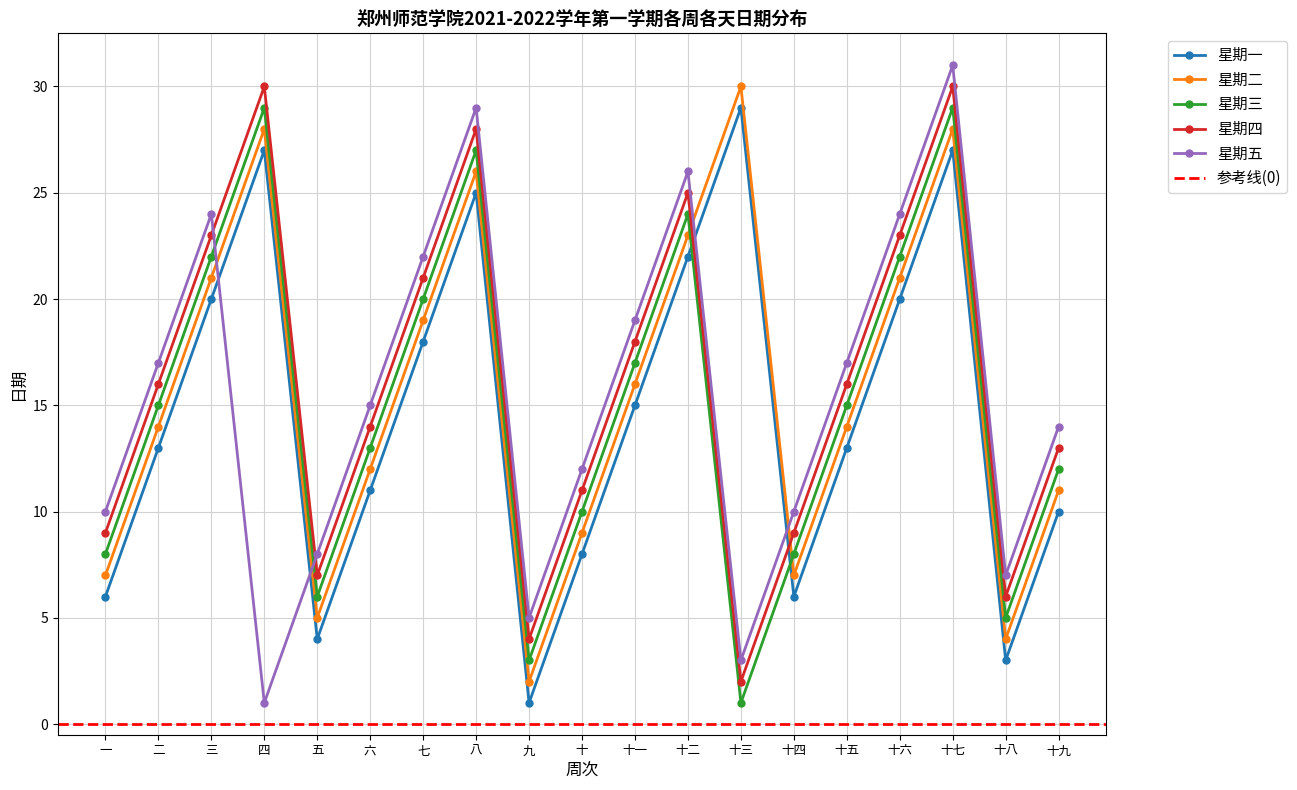

True or false: 星期五 has more than 1 points higher than both neighbors.

True